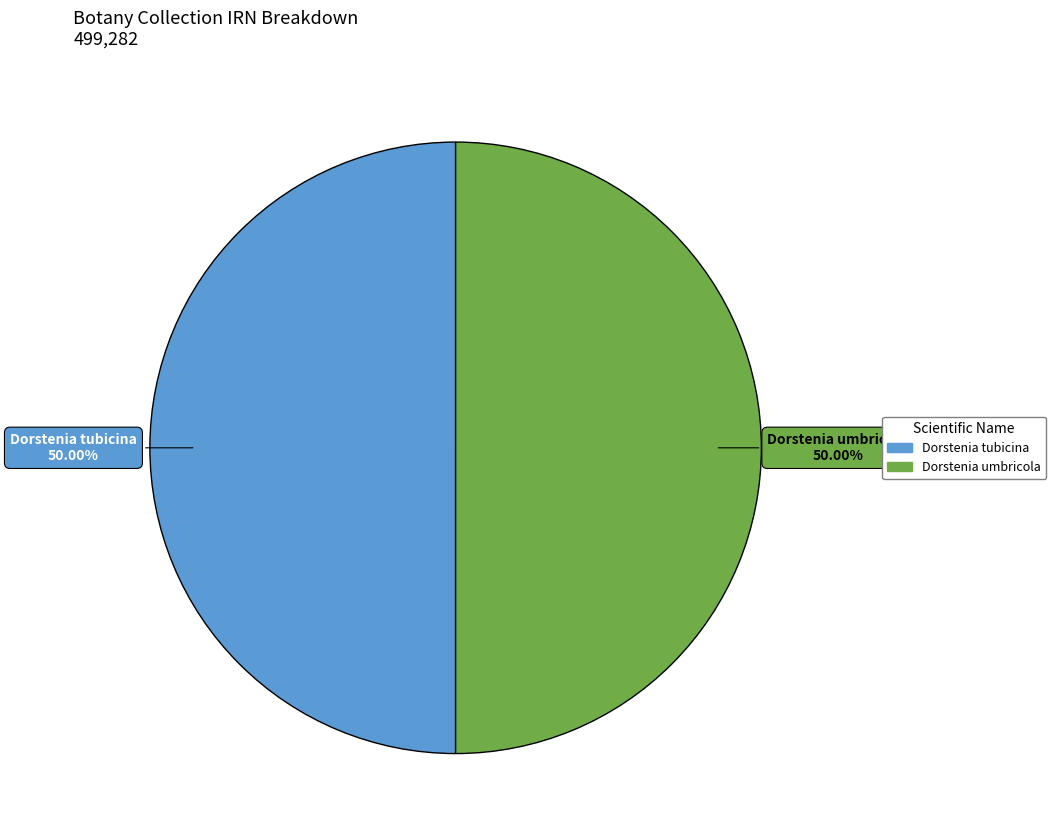

What is the ratio of the value at Dorstenia tubicina to the value at Dorstenia umbricola?

1.0